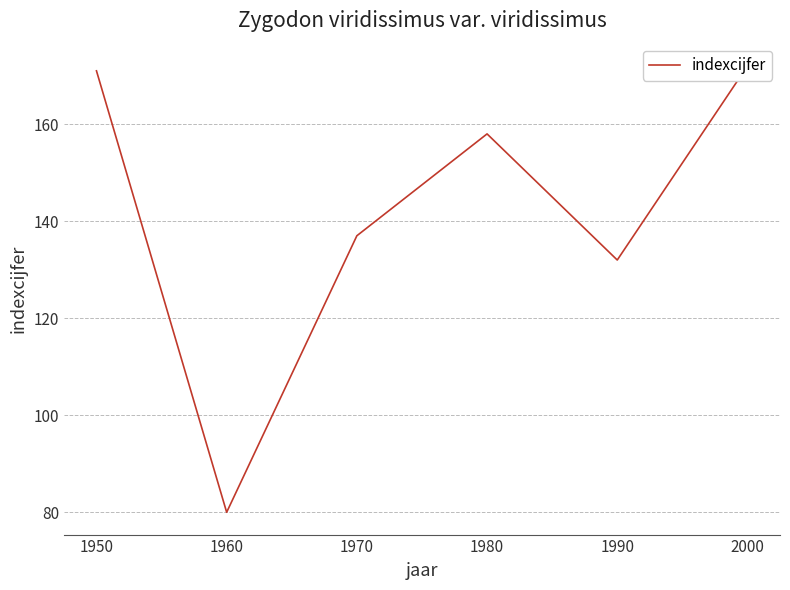

At which label is the value closest to 126?

1990